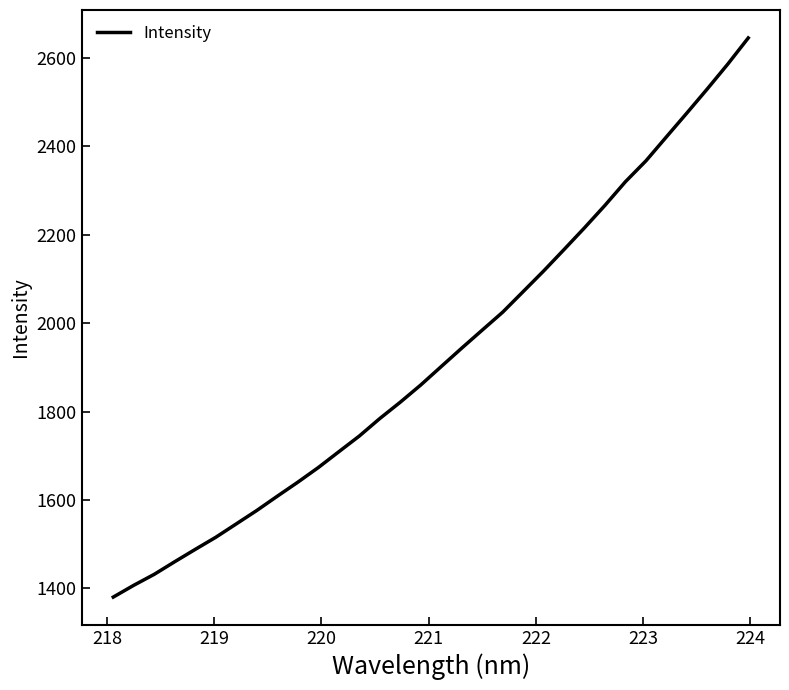

What is the maximum value shown in the chart?

2645.2